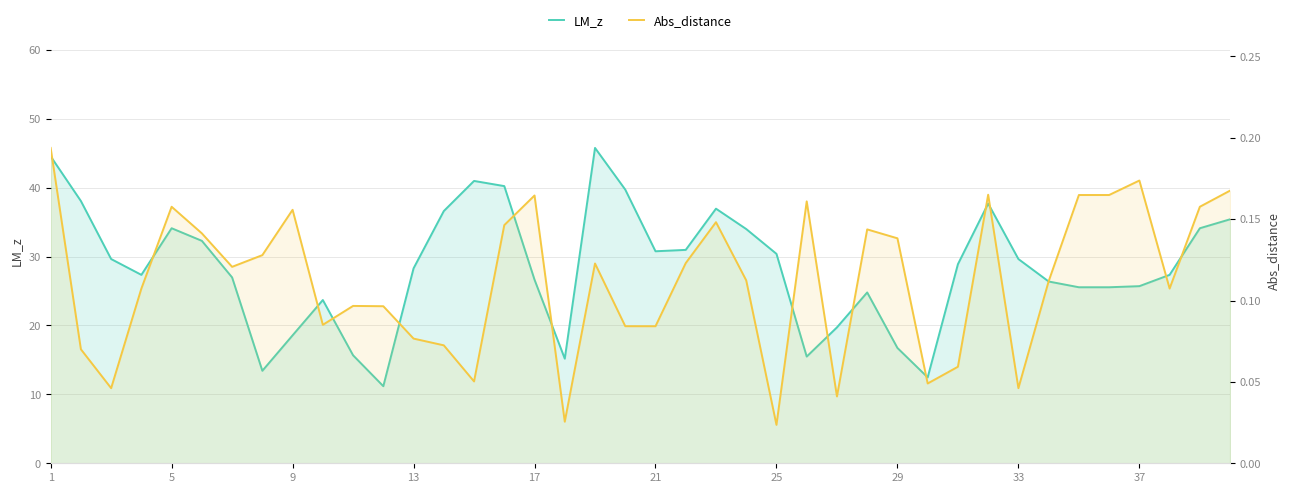

What is the difference between the second highest and minimum values in the Abs_distance series?

0.2